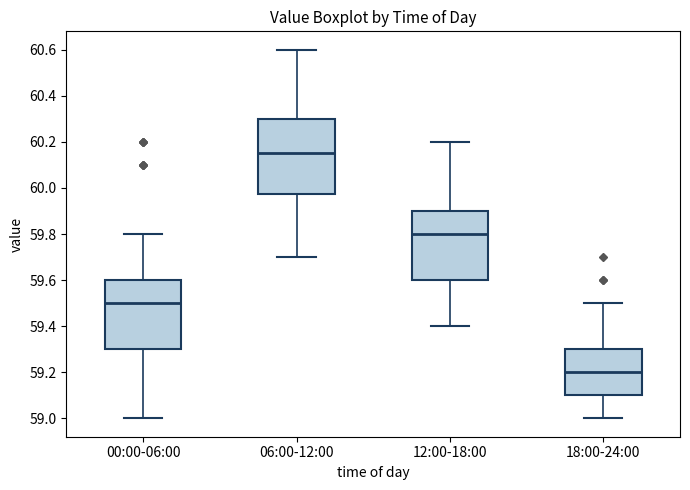

Where is the lower edge of the box for 06:00-12:00 on the y-axis? The values are not printed on the chart, so give them approximately, as read against the axis.

59.98